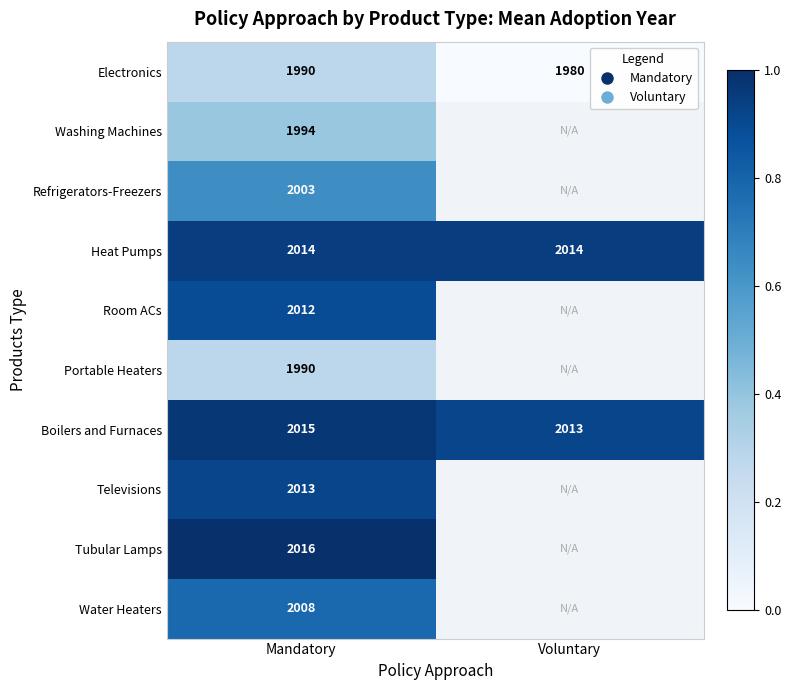

At which label does Electronics reach its peak?

Mandatory